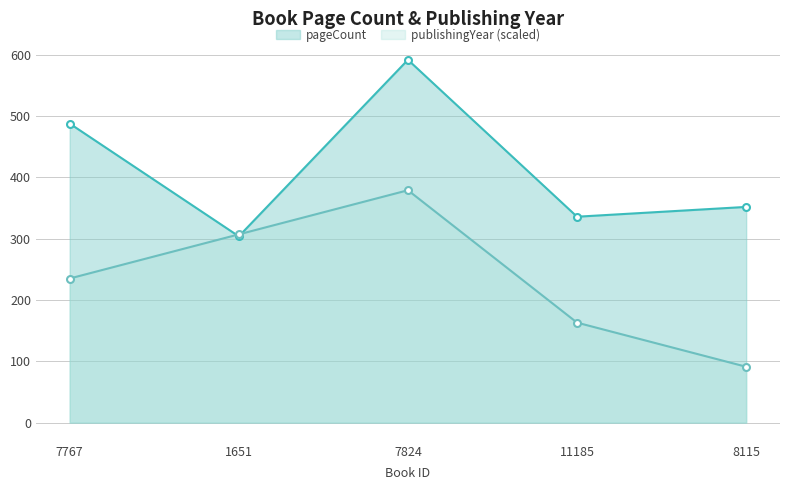

How many times do publishingYear and pageCount cross each other?

2